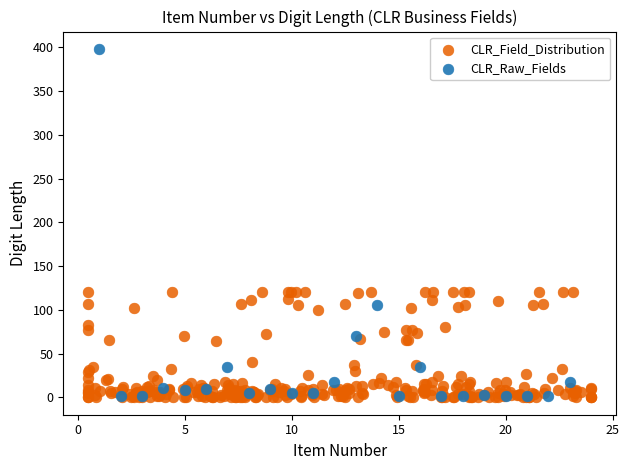

Which series reaches the maximum Y coordinate?

CLR_Raw_Fields